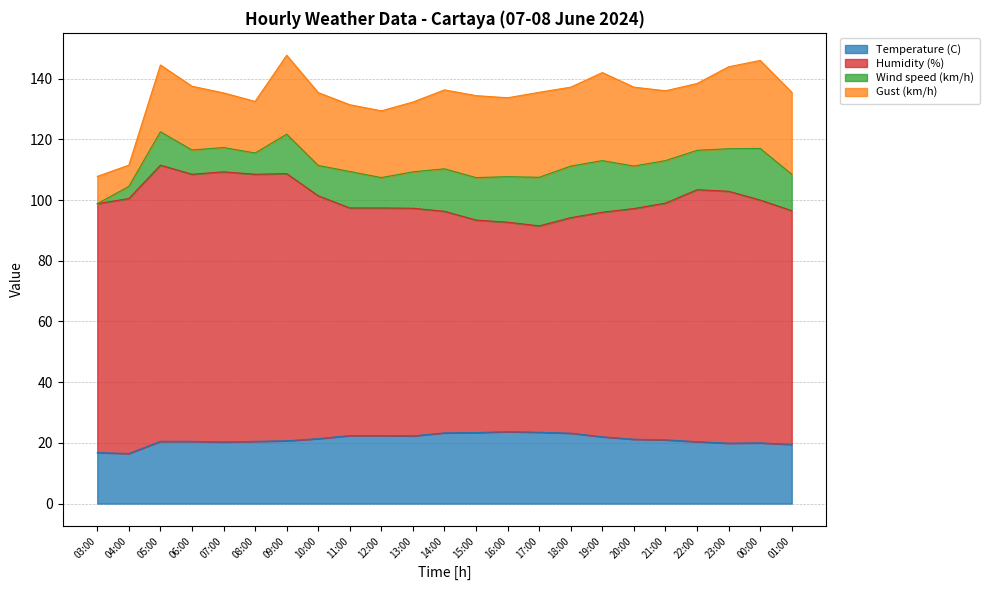

Which series has the largest range (max minus min)?

Humidity (%)